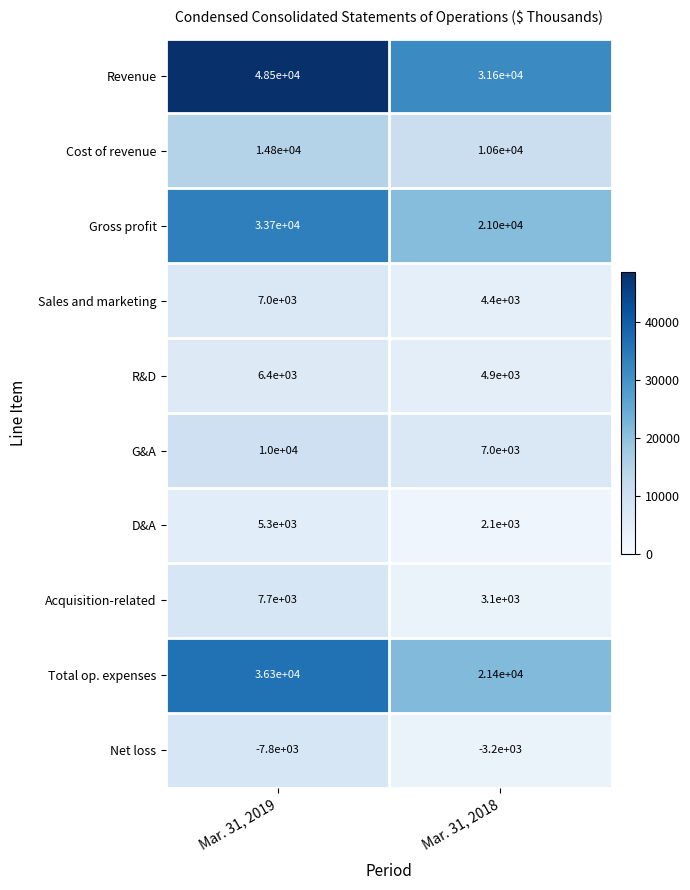

Rank the series by their maximum value, from highest to lowest.

Revenue, Total op. expenses, Gross profit, Cost of revenue, G&A, Acquisition-related, Sales and marketing, R&D, D&A, Net loss